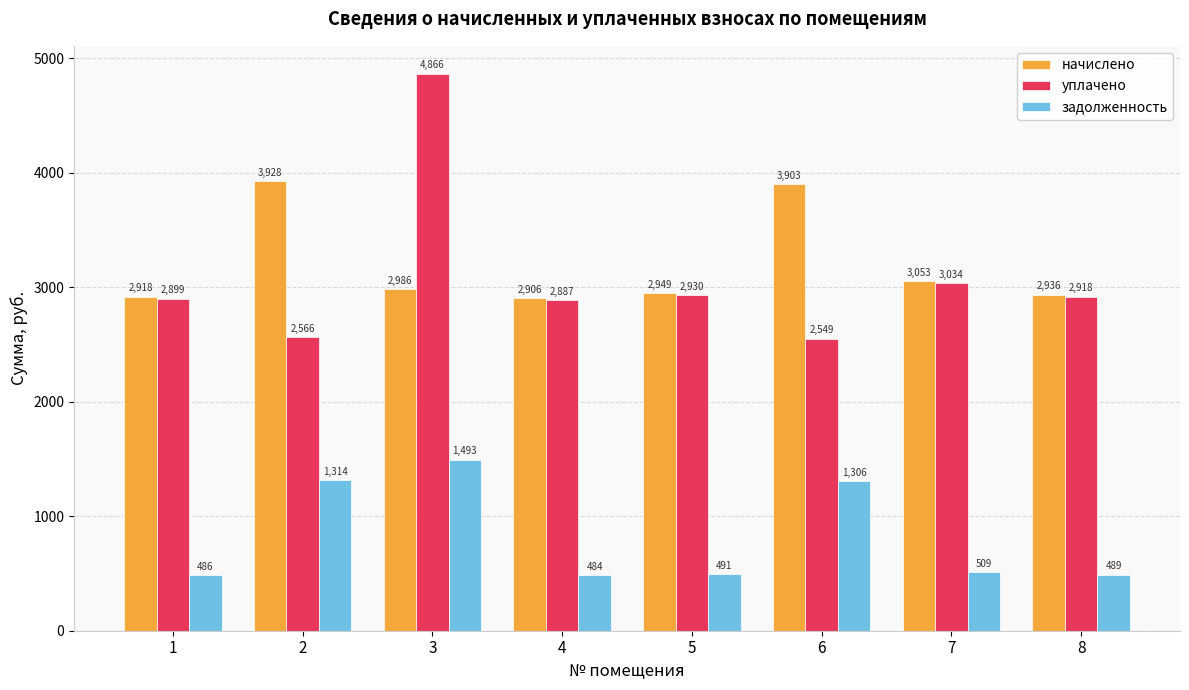

At which label does уплачено first exceed 2917?

3